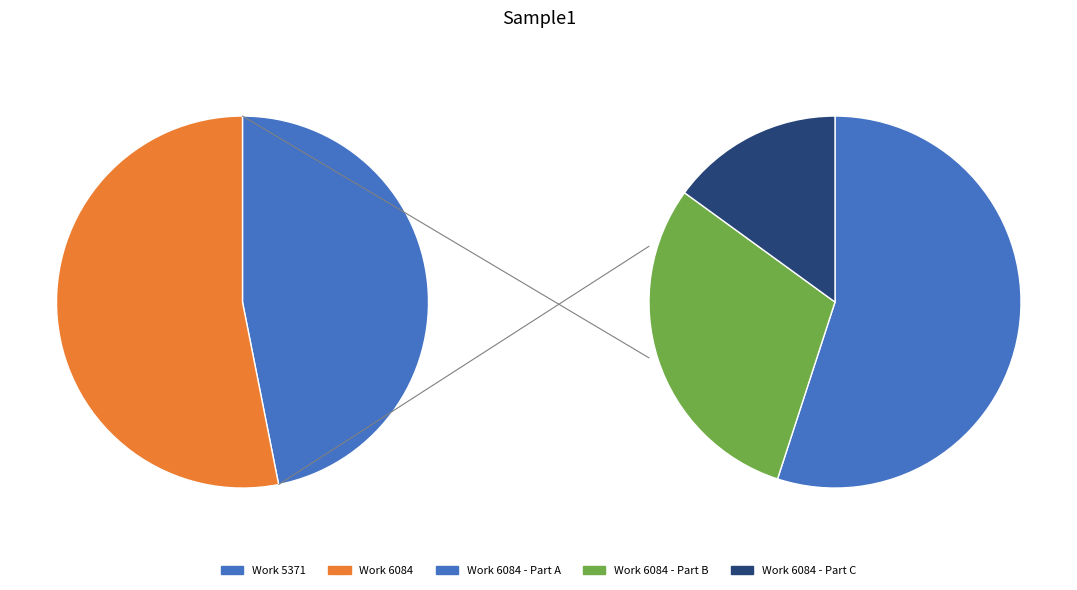

To the nearest percent, what is the combined percentage of Work 6084 and Work 5371?

100%